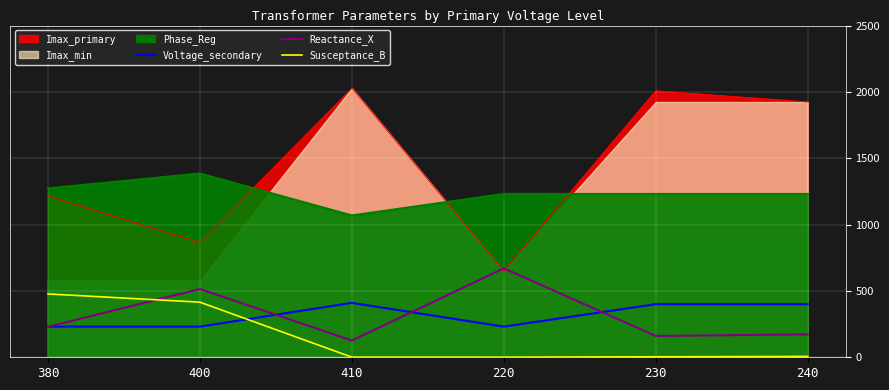

How many lines are shown in the chart?

3